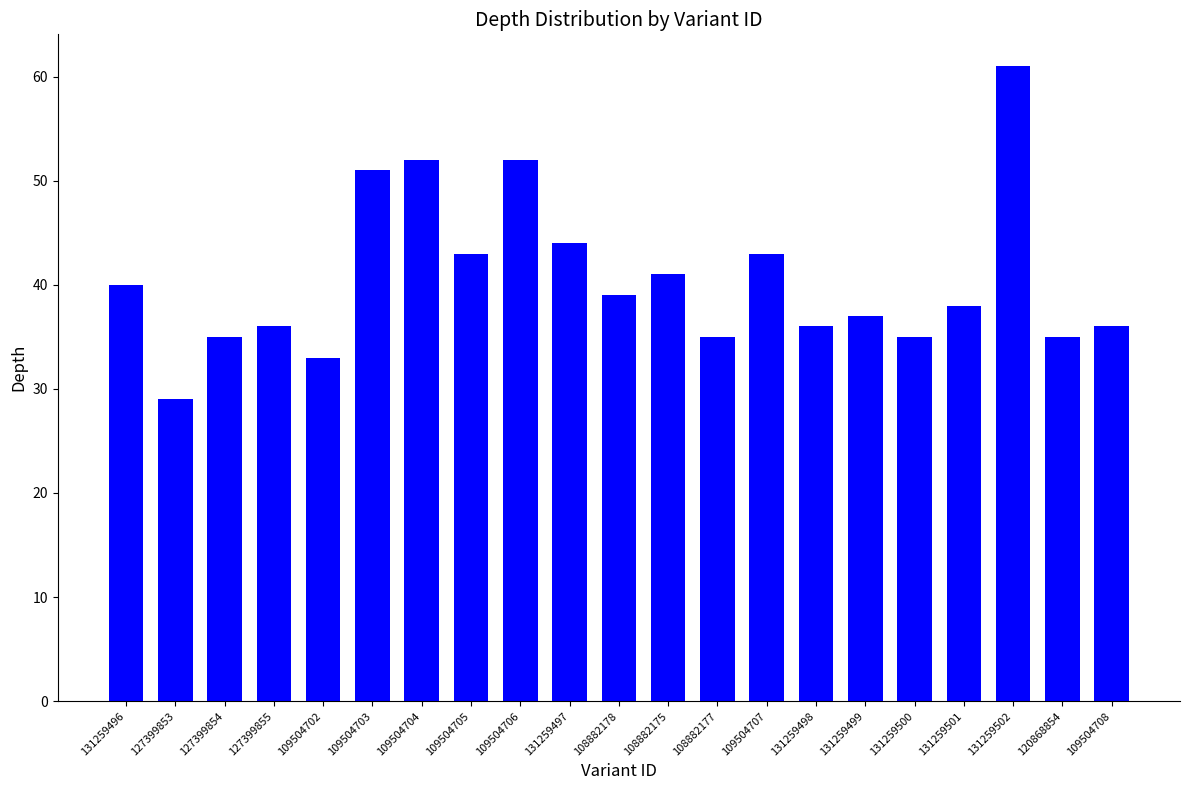

Reading right to left, transcribe all the data shown in this chart.

36	35	61	38	35	37	36	43	35	41	39	44	52	43	52	51	33	36	35	29	40